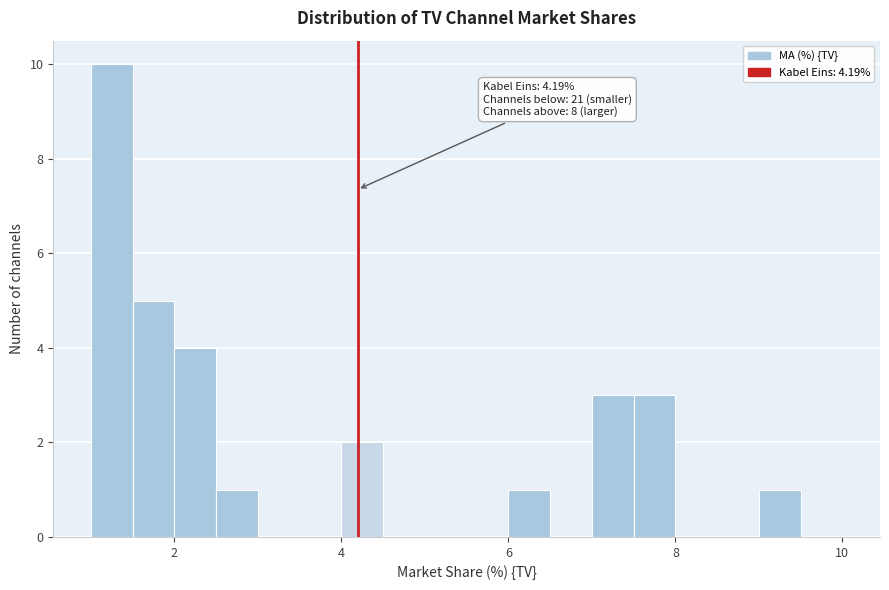

Around what value on the x-axis is the tallest bar? Give the approximate position of its centre, as read against the axis.

1.2